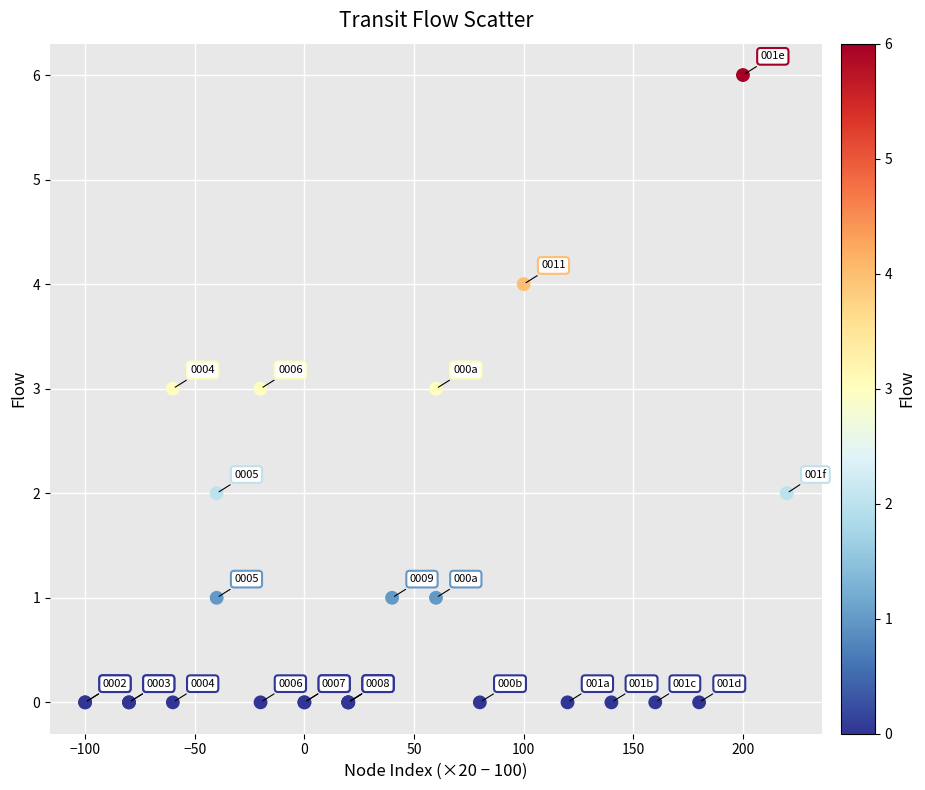

What Y value in the scatter plot is closest to 3?

3